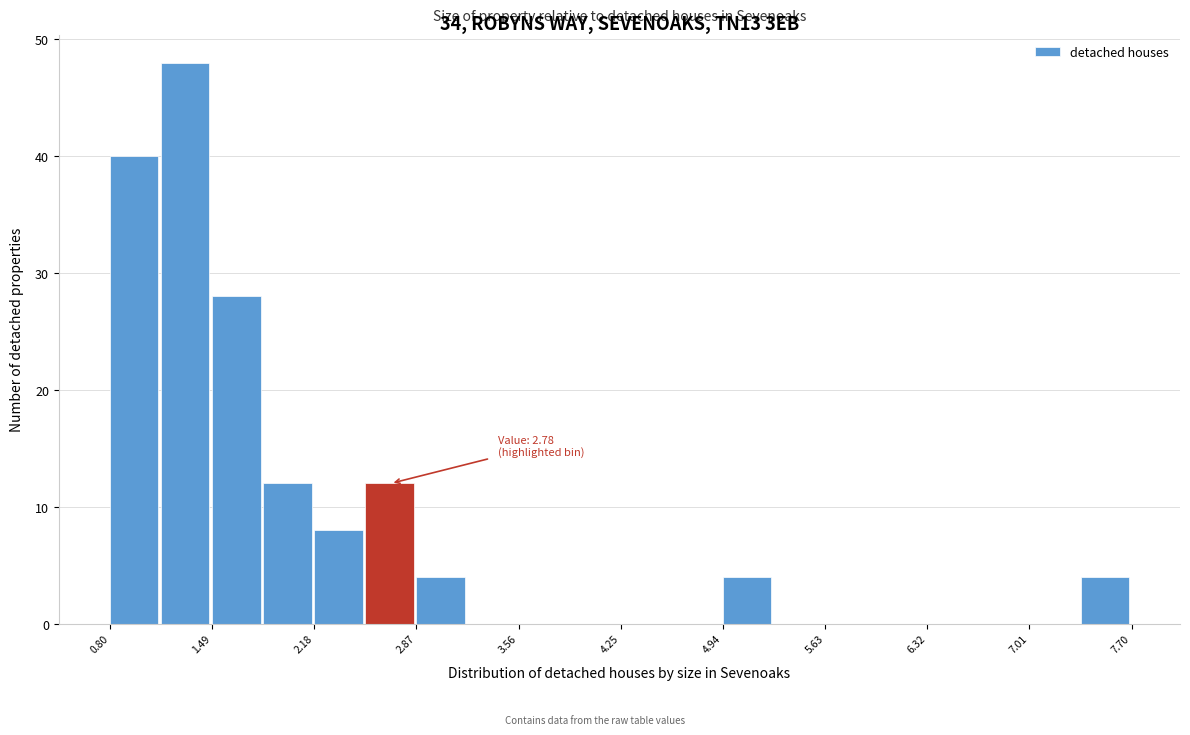

Around what value on the x-axis is the tallest bar? Give the approximate position of its centre, as read against the axis.

1.3